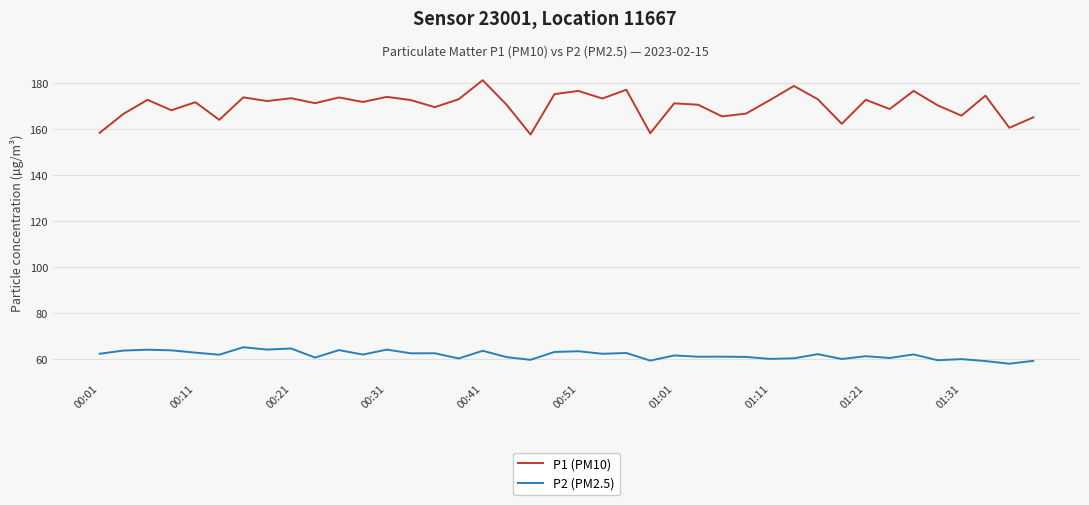

True or false: P1 (PM10) and P2 (PM2.5) cross at least once.

False